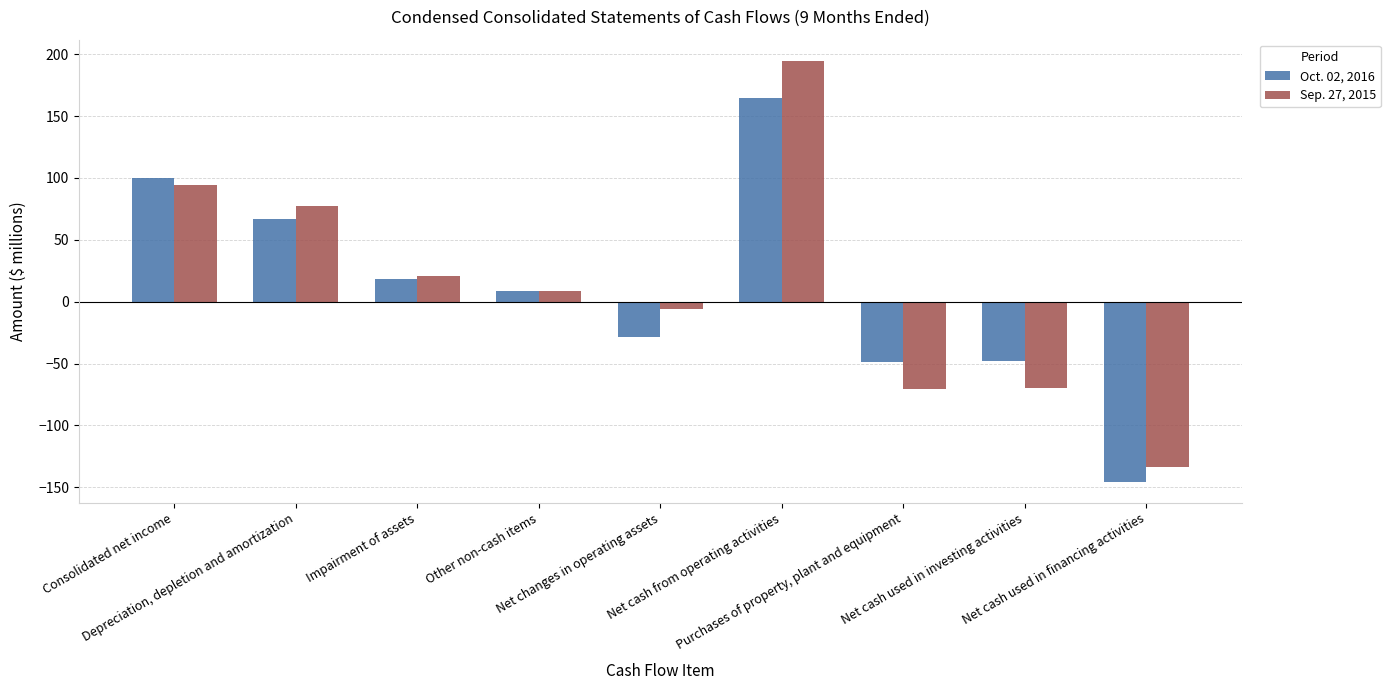

Which label corresponds to the smallest value in the chart?

Net cash used in financing activities